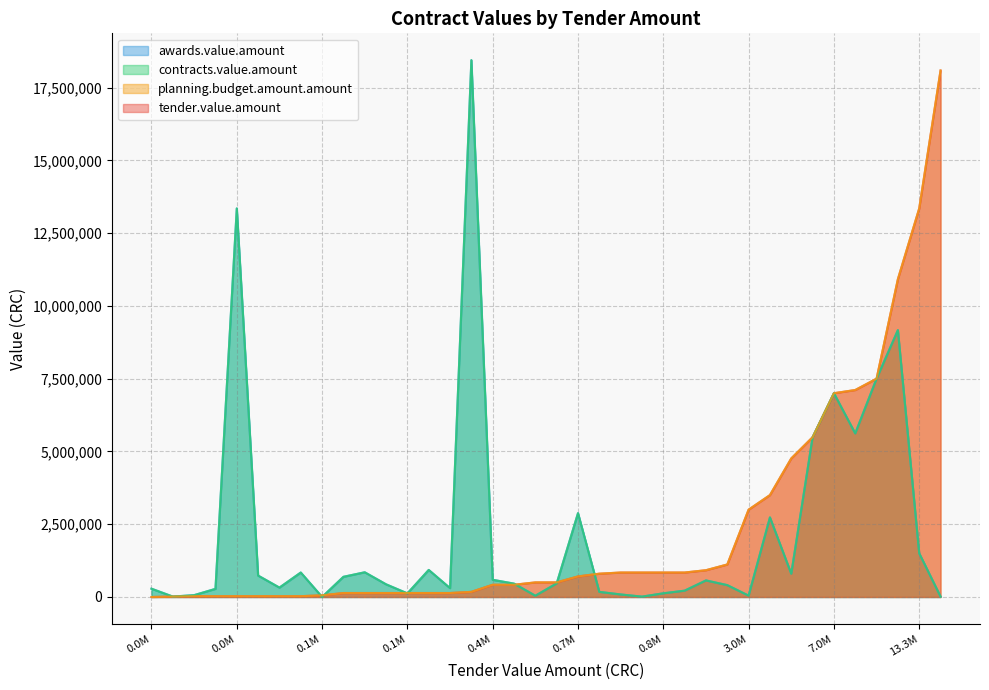

The value of awards.value.amount at 9 is 1475303.9. True or false?

False